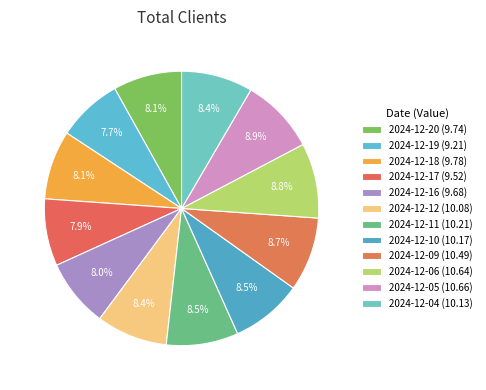

To the nearest percent, what percentage of the pie is 2024-12-05?

9%